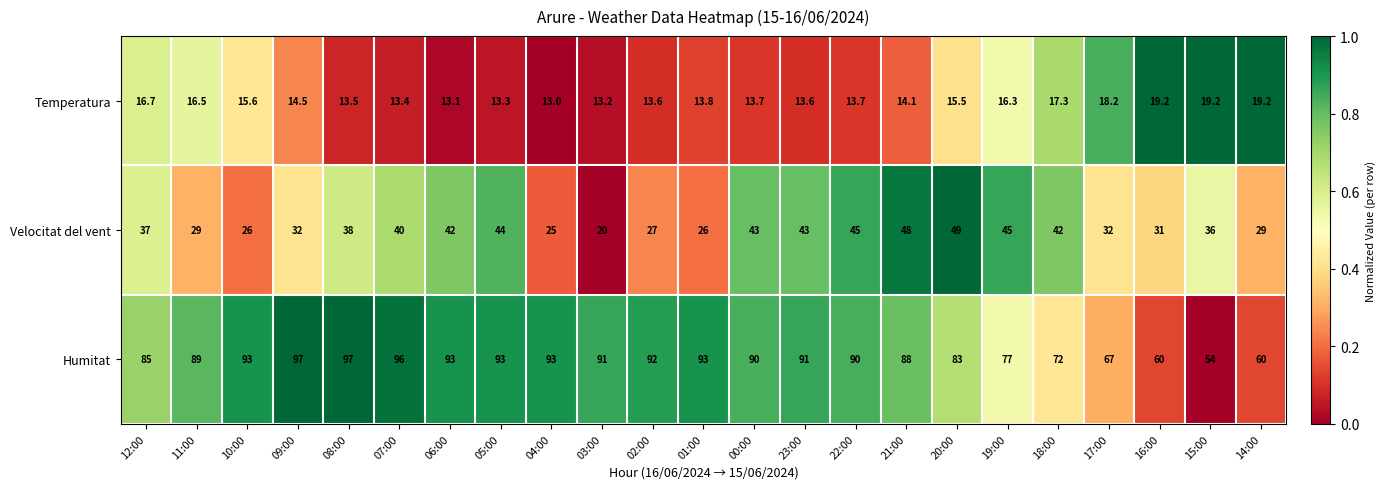

At which label does Humitat first exceed 90?

10:00